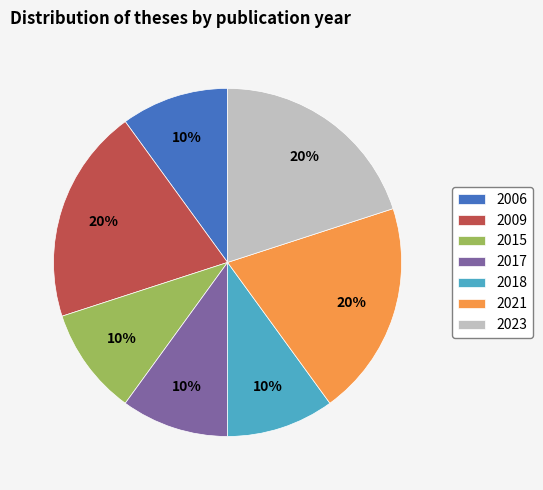

To the nearest percent, what portion does 2017 represent?

10%